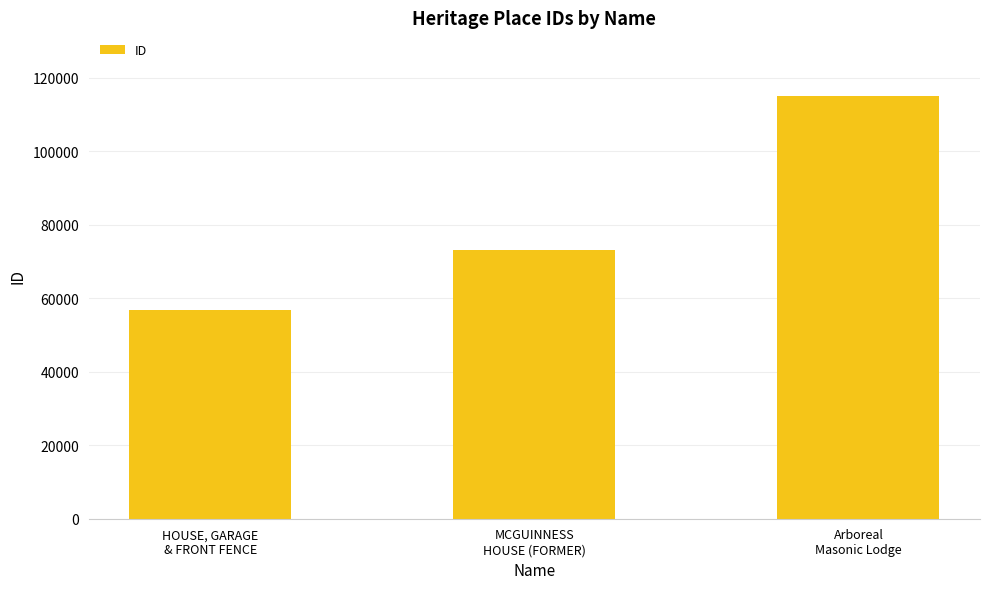

Approximately how many times larger is the value at Arboreal
Masonic Lodge compared to HOUSE, GARAGE
& FRONT FENCE?

2.0